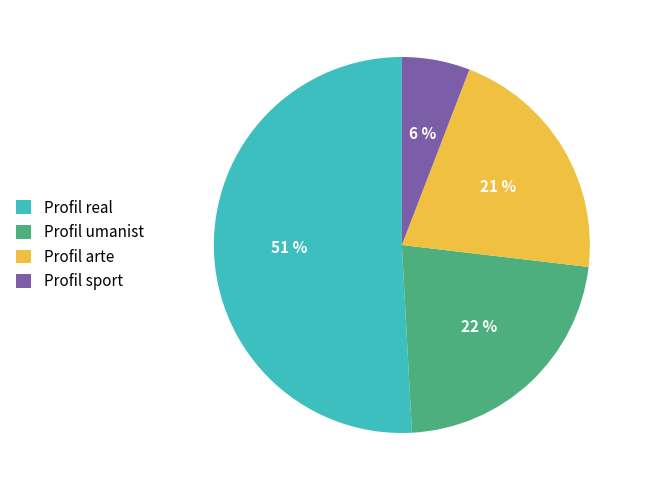

To the nearest percent, what is the difference between the Profil real and Profil arte slice percentages?

30%